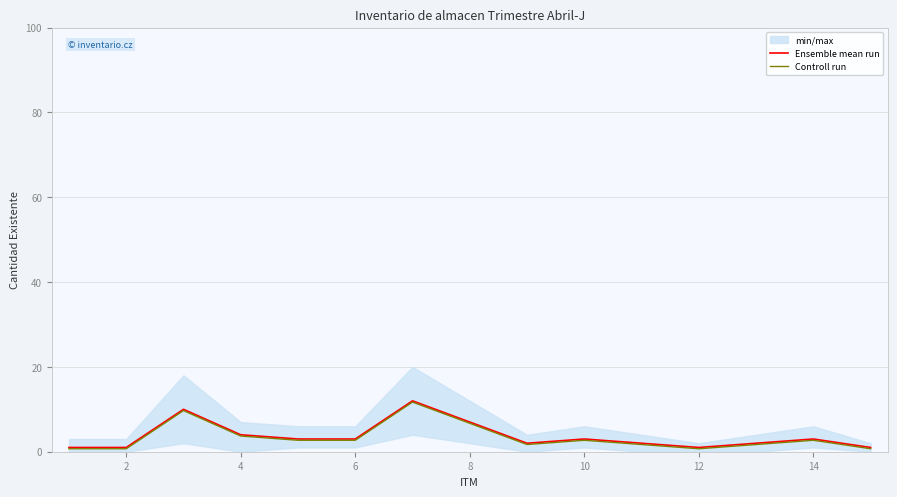

Reading left to right, what are all the values shown in this chart?

Ensemble mean run: 1.0	1.0	10.0	4.0	3.0	3.0	12.0	7.0	2.0	3.0	2.0	1.0	2.0	3.0	1.0
Controll run: 0.7	0.7	9.7	3.7	2.7	2.7	11.7	6.7	1.7	2.7	1.7	0.7	1.7	2.7	0.7